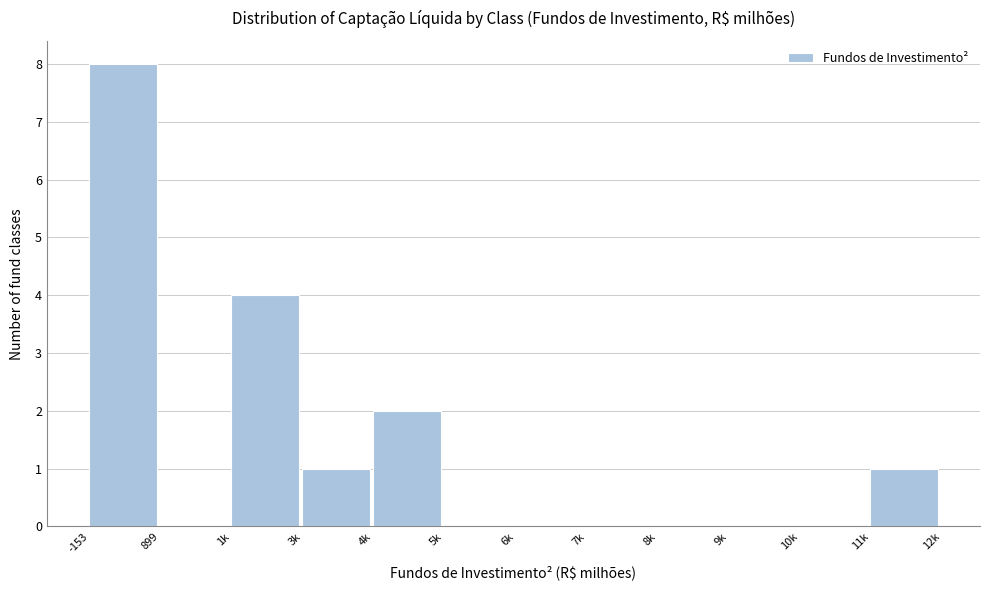

Reading left to right, what are all the values shown in this chart?

-153=8	899=0	1k=4	3k=1	4k=2	5k=0	6k=0	7k=0	8k=0	9k=0	10k=0	11k=1